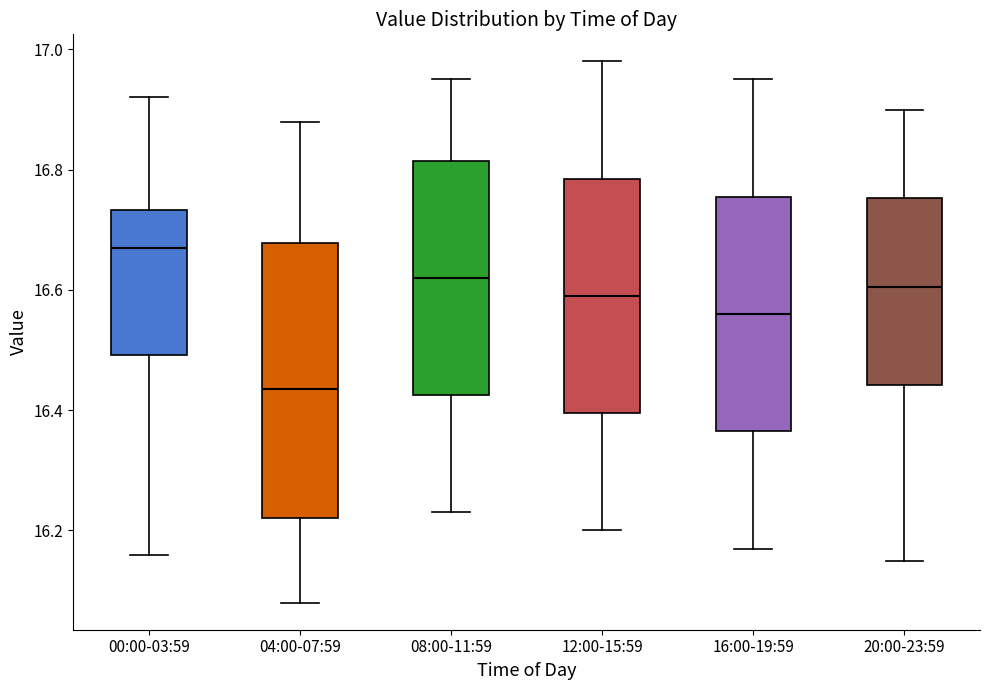

Comparing the boxes themselves (not the whiskers), which one is the tallest?

04:00-07:59